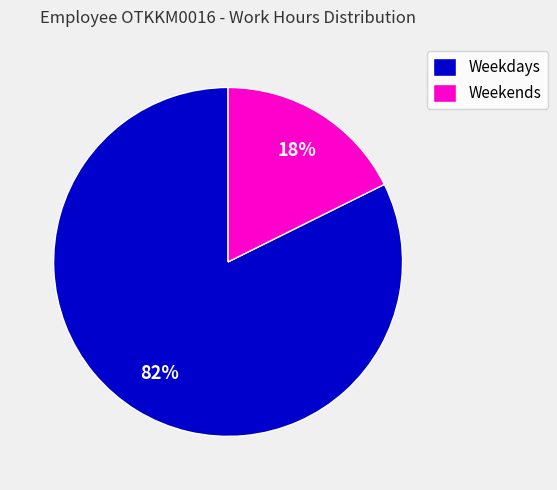

What percentage is the Weekends slice, to the nearest percent?

18%